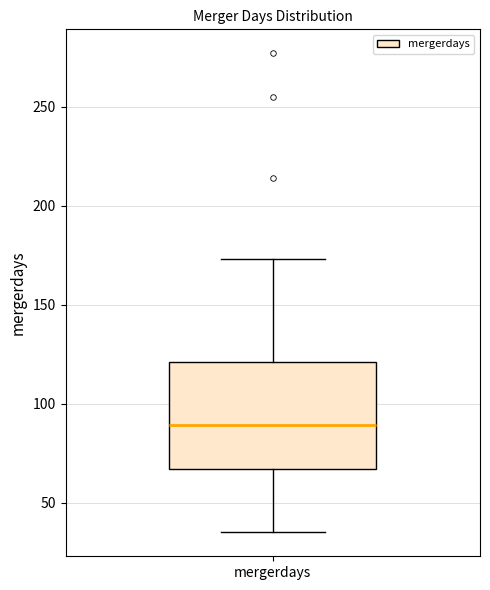

Transcribe this box plot: give where the median line is, the range the box spans, and where the two whiskers end, as read against the y-axis. The values are not printed on the chart, so give them approximately, as read against the axis.

median 90, box 65 to 120, whiskers 35 to 175